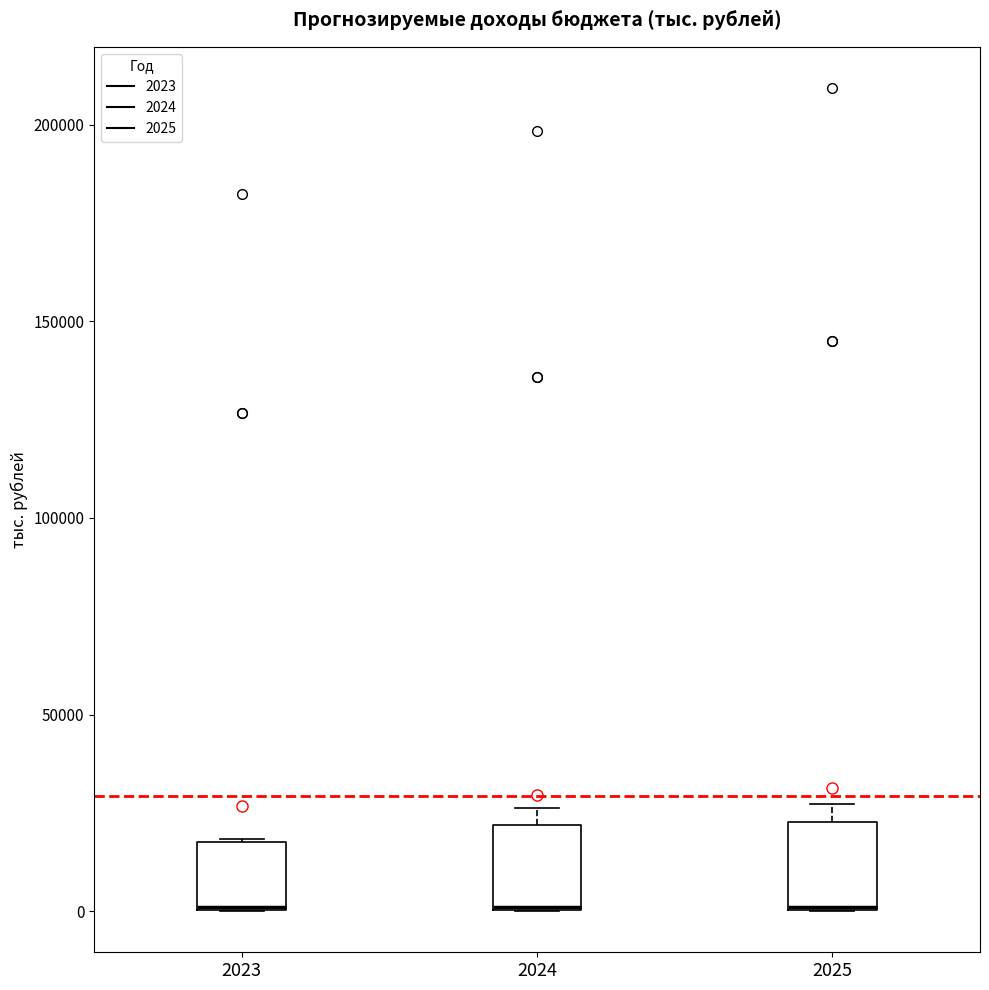

Where is the lower edge of the box at x = 2025 on the y-axis? The values are not printed on the chart, so give them approximately, as read against the axis.

0